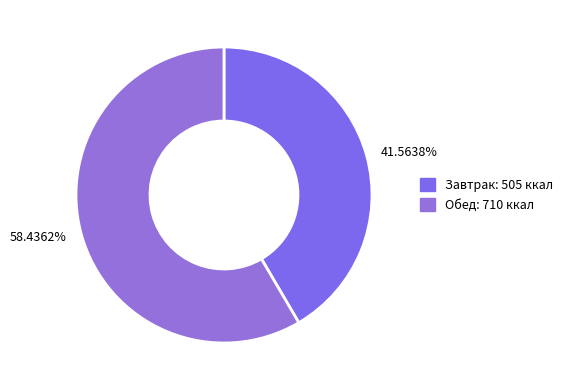

The Завтрак slice represents 33% of the pie. True or false?

False